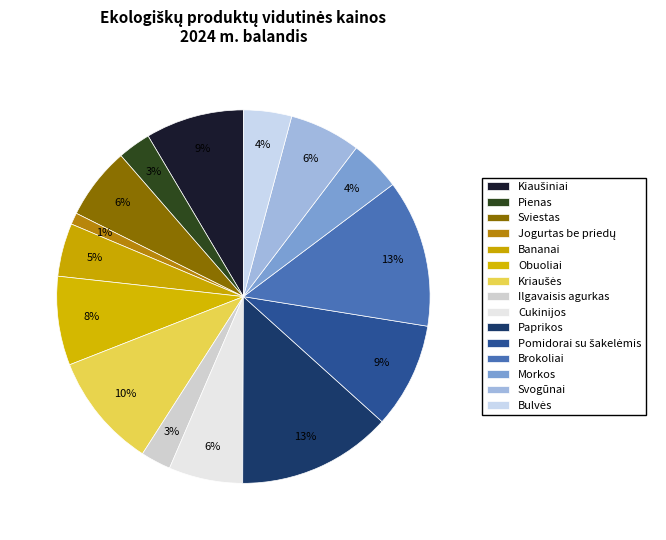

Rank the categories by value from lowest to highest.

Jogurtas be priedų, Ilgavaisis agurkas, Pienas, Bulvės, Morkos, Bananai, Svogūnai, Sviestas, Cukinijos, Obuoliai, Kiaušiniai, Pomidorai su šakelėmis, Kriaušės, Brokoliai, Paprikos